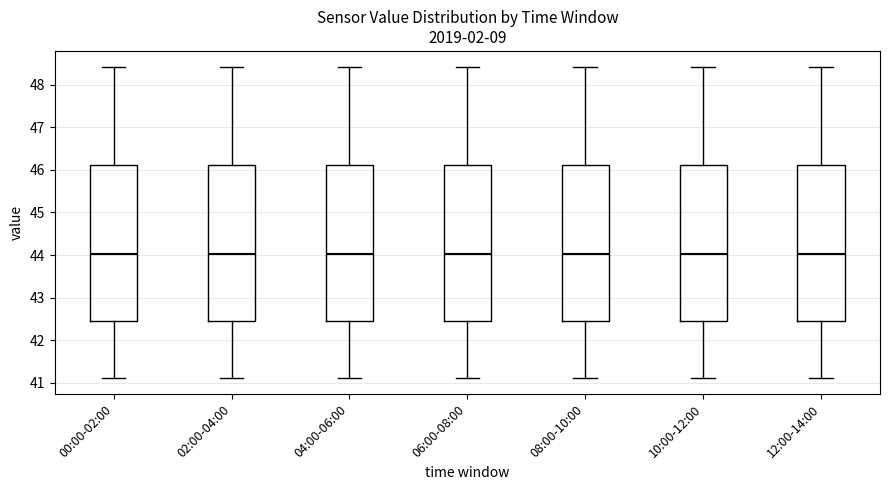

Reading left to right, transcribe this box plot: for each box, give where its median line is, the range the box spans, and where its two whiskers end, as read against the y-axis. The values are not printed on the chart, so give them approximately, as read against the axis.

00:00-02:00: median 44.0, box 42.4 to 46.1, whiskers 41.1 to 48.4
02:00-04:00: median 44.0, box 42.4 to 46.1, whiskers 41.1 to 48.4
04:00-06:00: median 44.0, box 42.4 to 46.1, whiskers 41.1 to 48.4
06:00-08:00: median 44.0, box 42.4 to 46.1, whiskers 41.1 to 48.4
08:00-10:00: median 44.0, box 42.4 to 46.1, whiskers 41.1 to 48.4
10:00-12:00: median 44.0, box 42.4 to 46.1, whiskers 41.1 to 48.4
12:00-14:00: median 44.0, box 42.4 to 46.1, whiskers 41.1 to 48.4